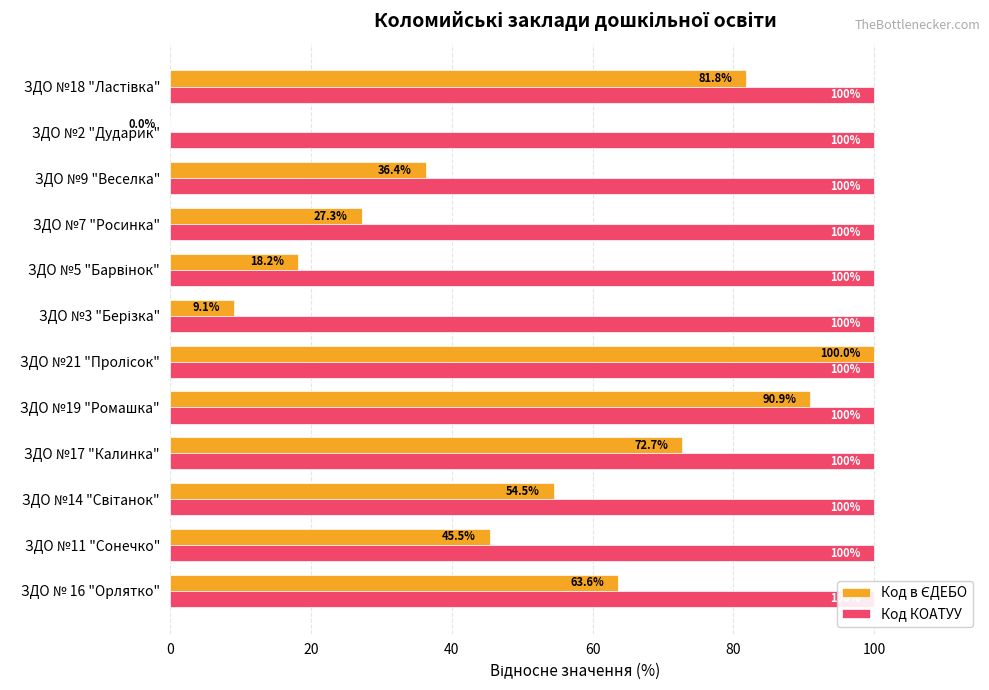

The Код в ЄДЕБО series shows 36.4 at ЗДО №9 "Веселка". True or false?

True